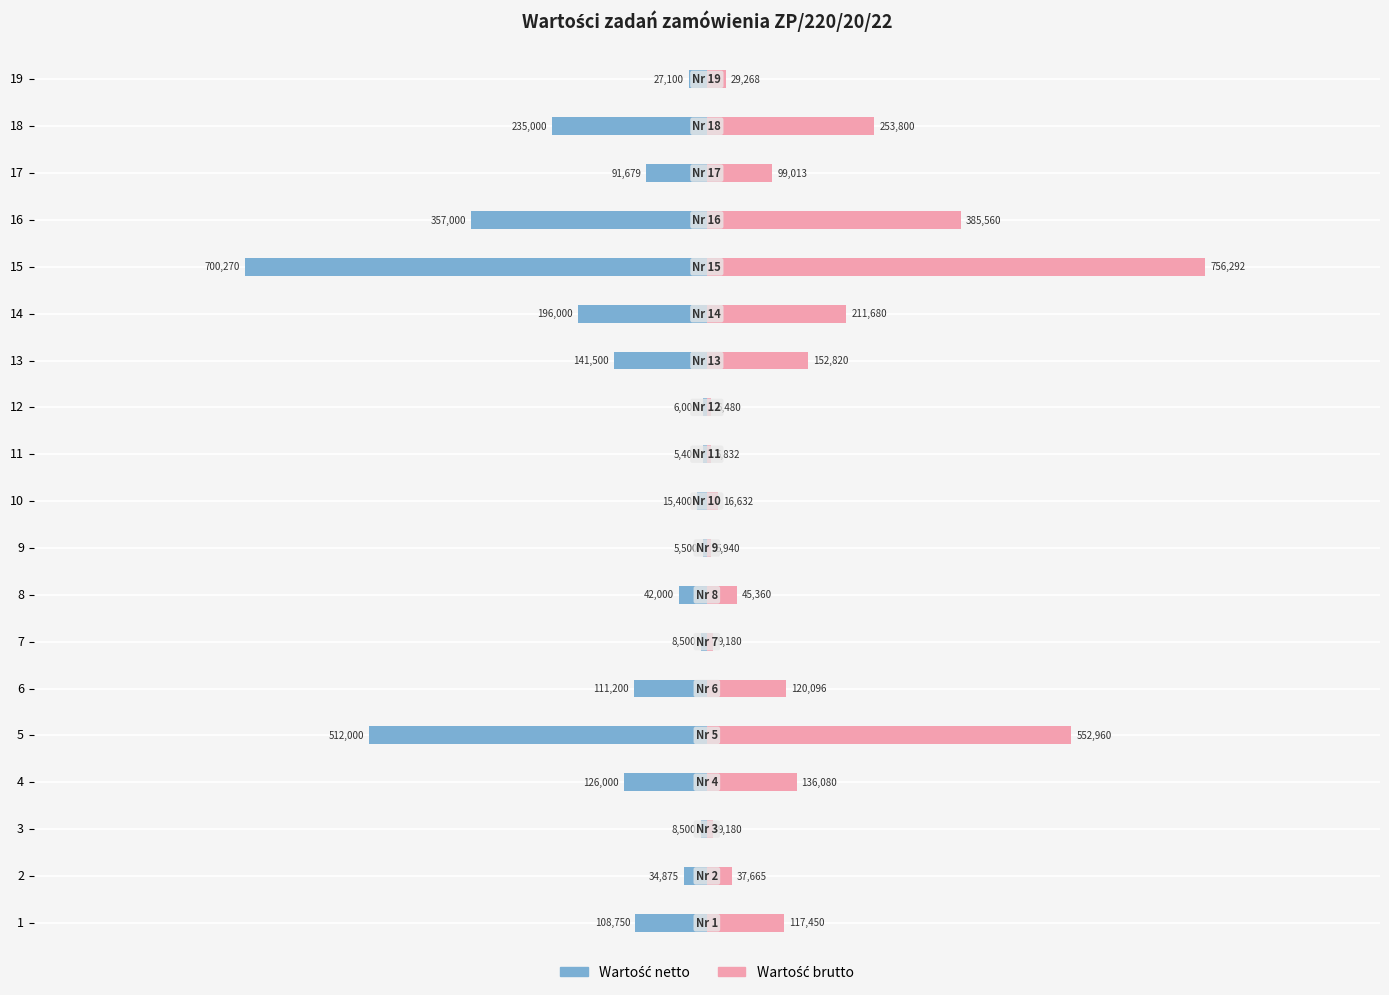

Does the chart contain stacked bars?

No